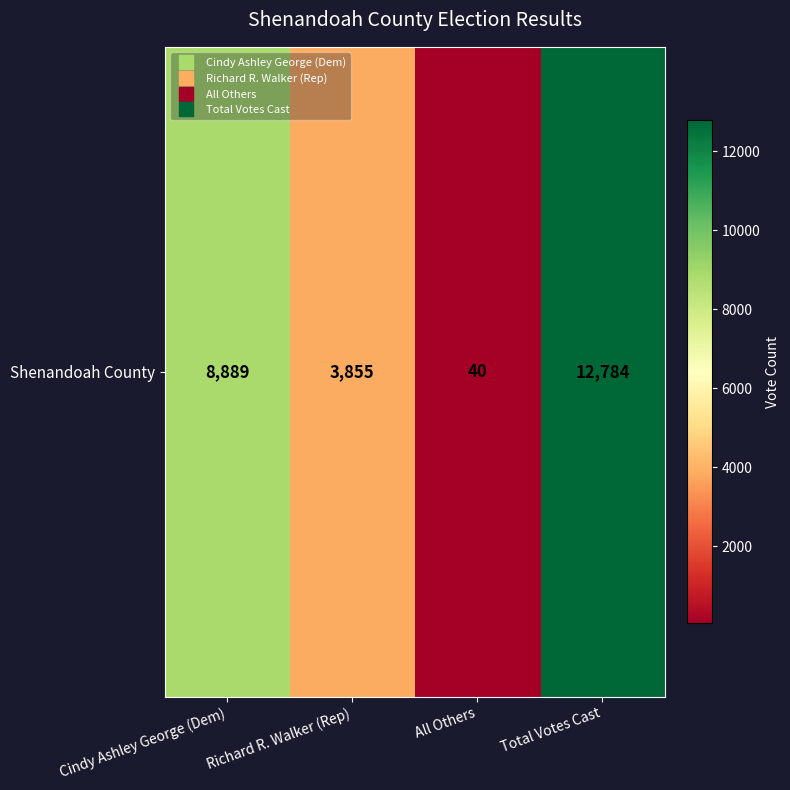

What is the change in value from Richard R. Walker (Rep) to Total Votes Cast?

+8929